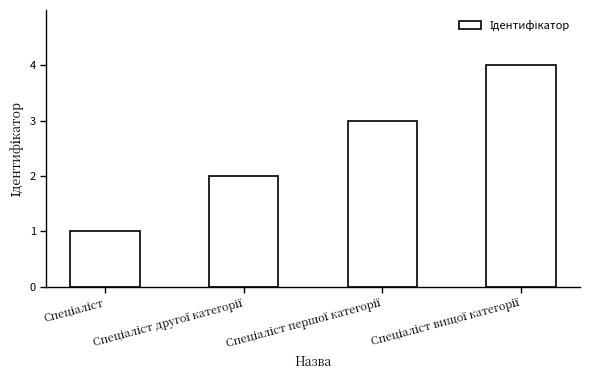

How many values are between 2 and 4?

3